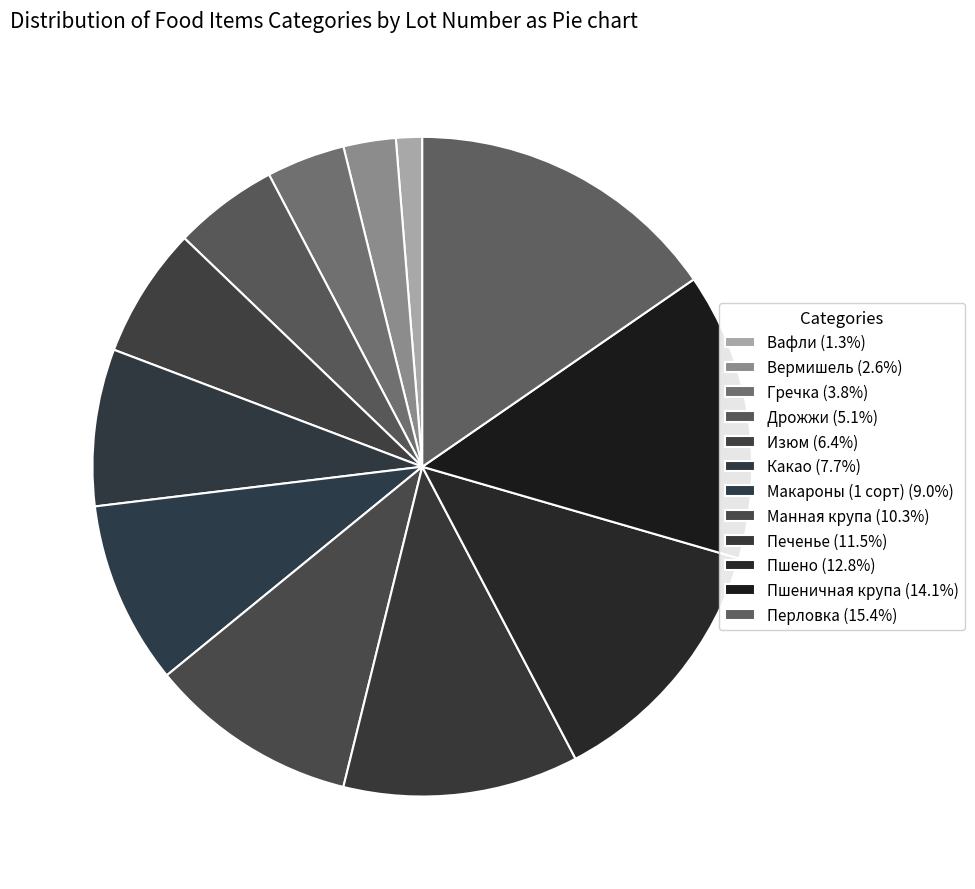

How much of the chart is everything except Вермишель?

97.4%